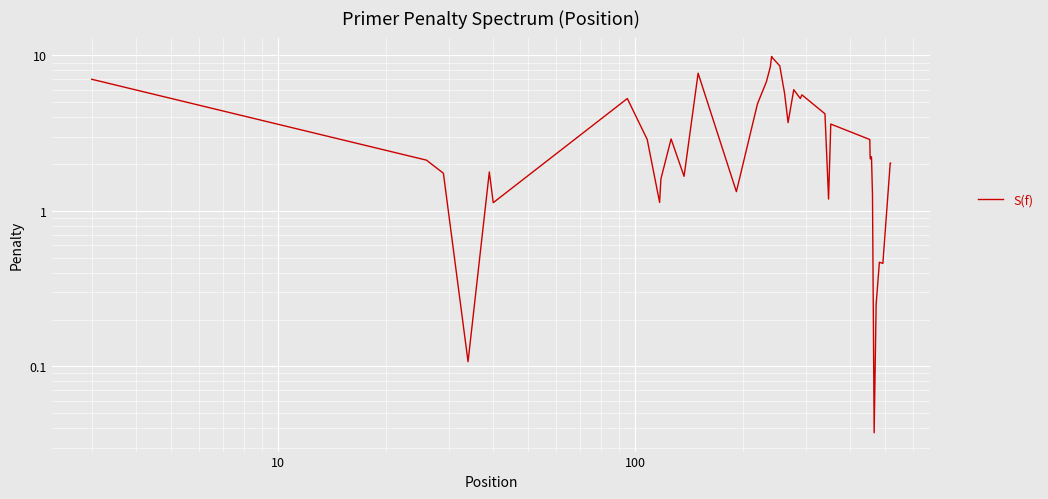

How many points are lower than both their immediate neighbors (excluding endpoints)?

11